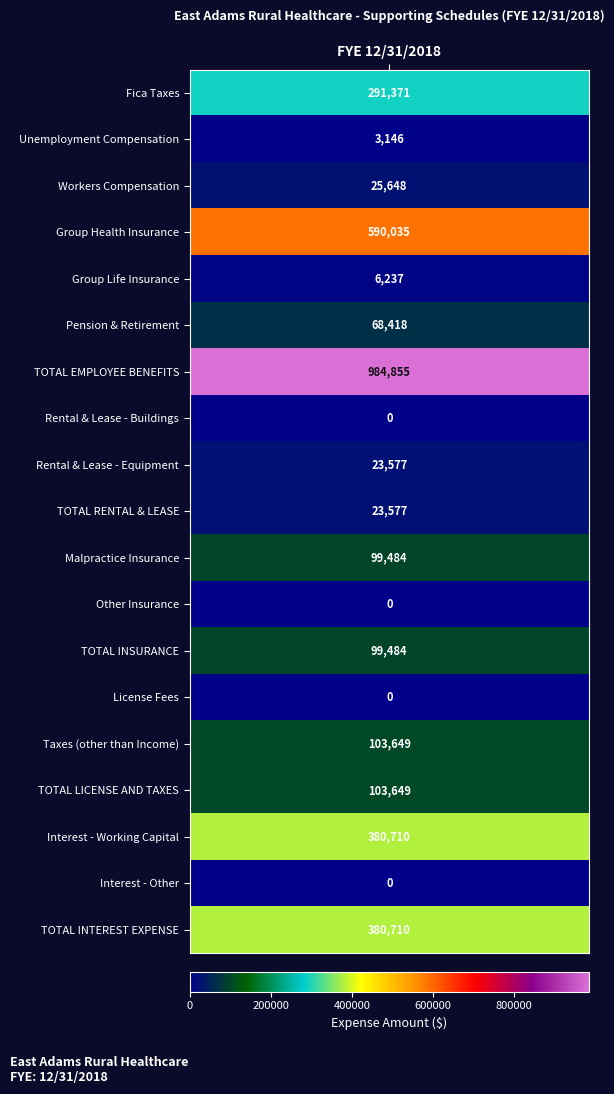

Is the value of Unemployment Compensation at 3 greater than the value of TOTAL EMPLOYEE BENEFITS at 0?

No